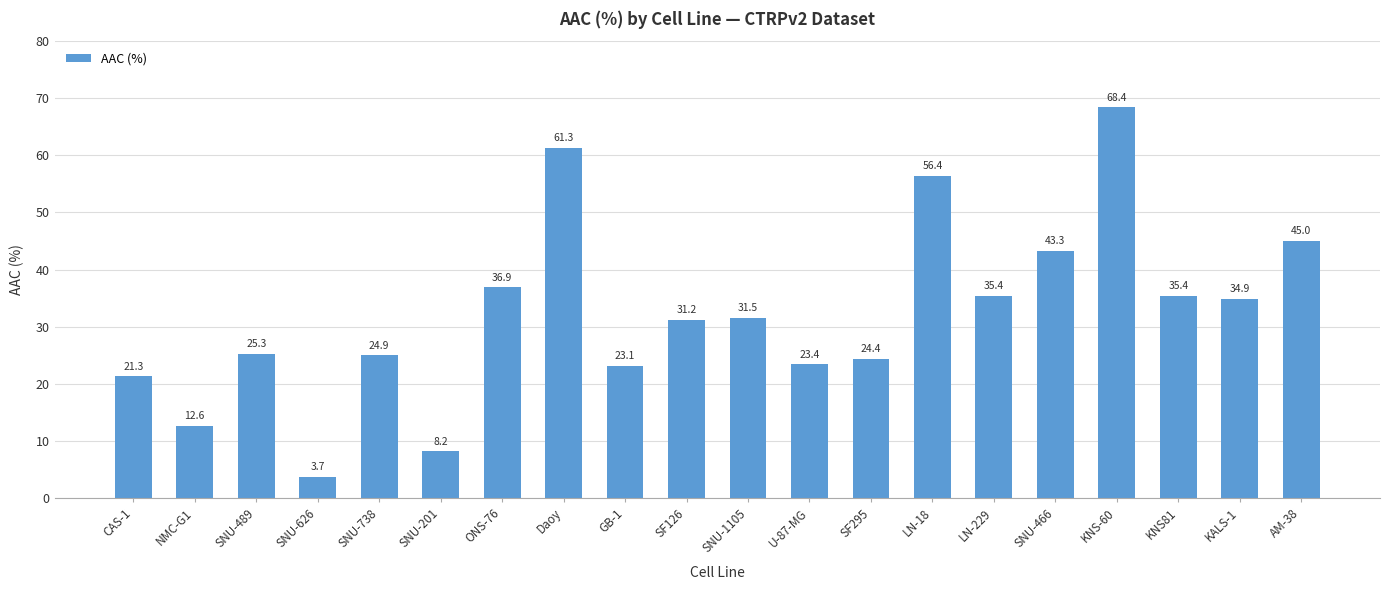

Where does the data first go above 31?

ONS-76